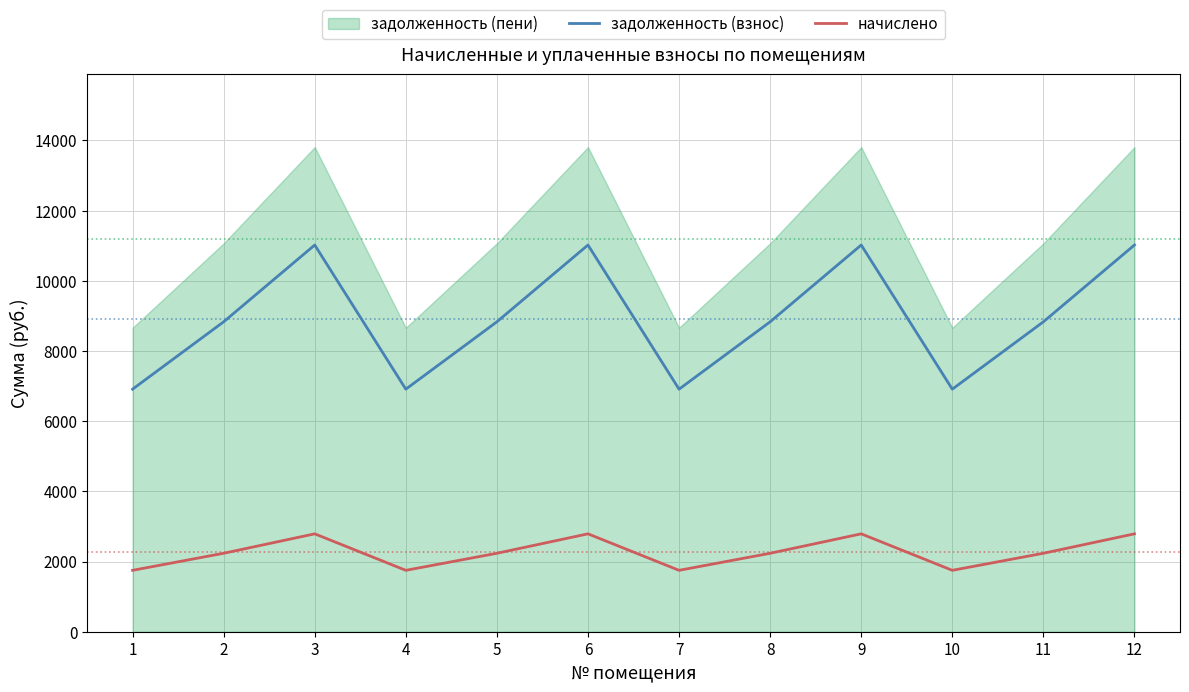

How many data points does each series have?

12